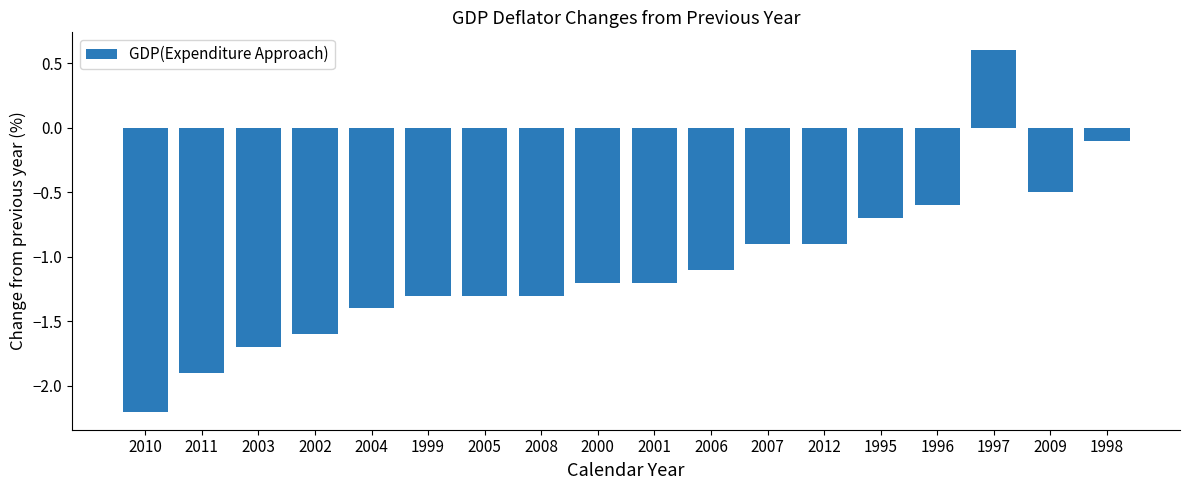

Is it true that the value at 2009 is -0.8?

False